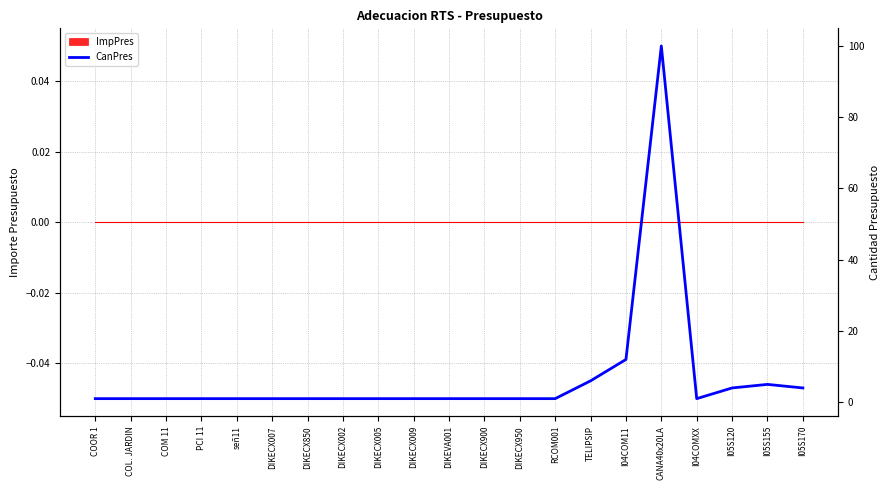

What is the smallest value displayed?

1